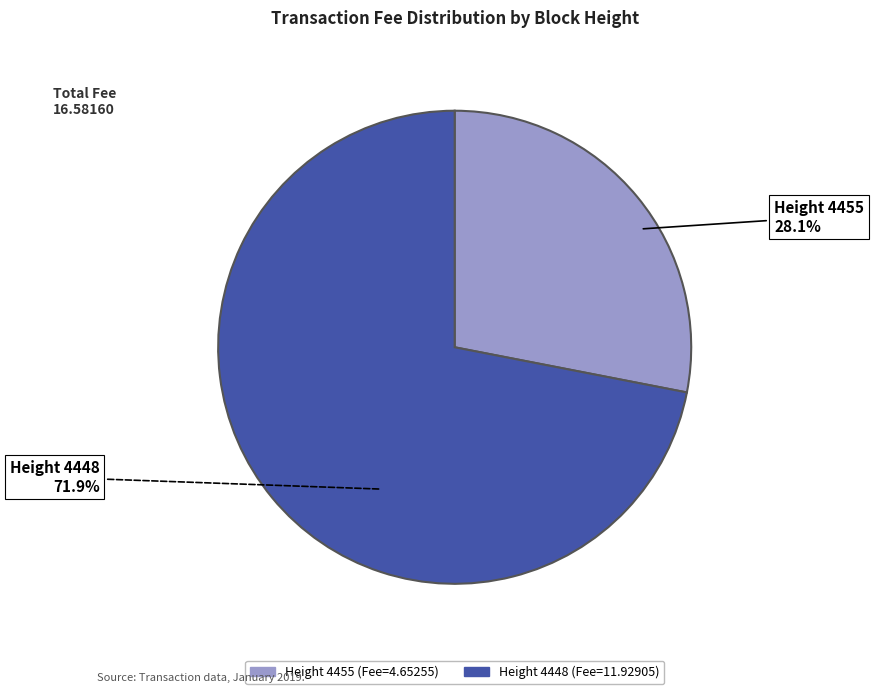

How many slices are in this pie chart?

2